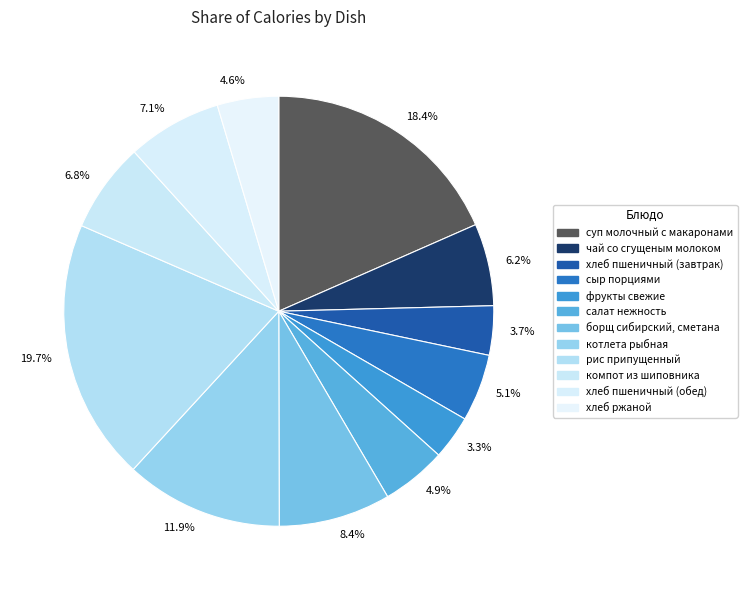

Is the sum of 4.6% and 3.3% greater than half?

No